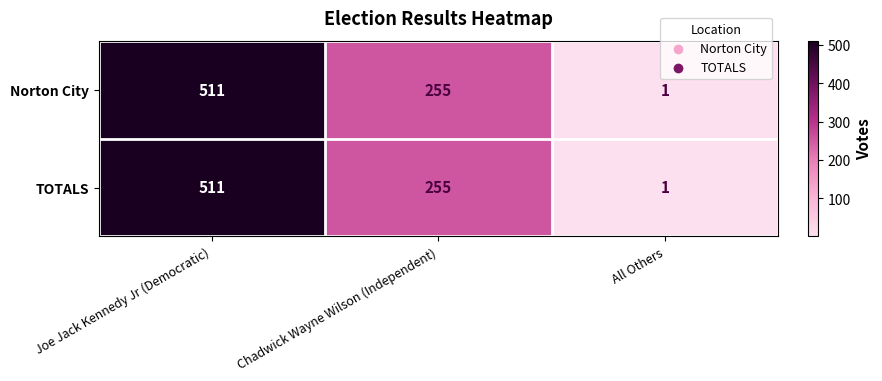

What is the sum of the TOTALS values at All Others and Joe Jack Kennedy Jr (Democratic)?

512